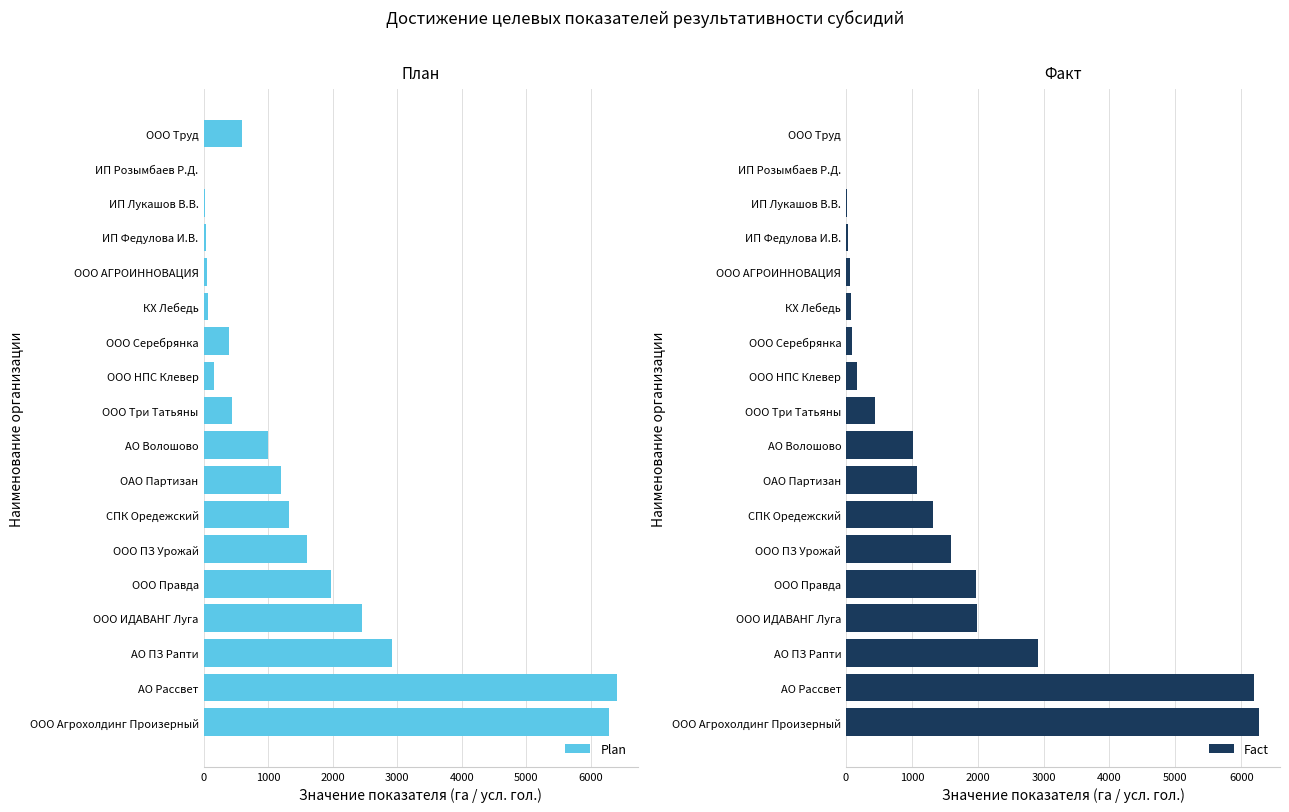

What is the sum of all Plan values?

26932.2